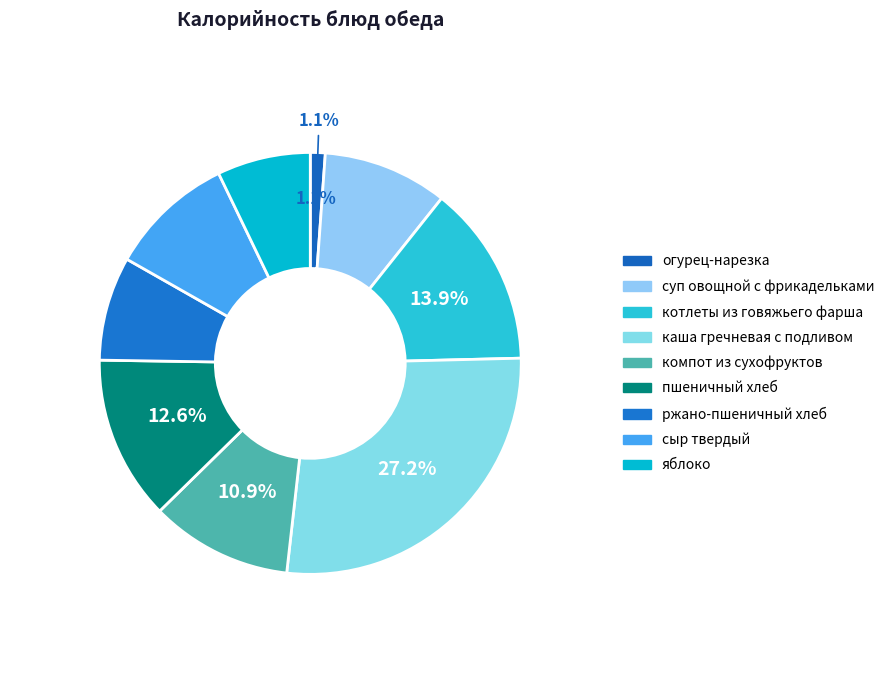

To the nearest percent, what portion does ржано-пшеничный хлеб represent?

8%